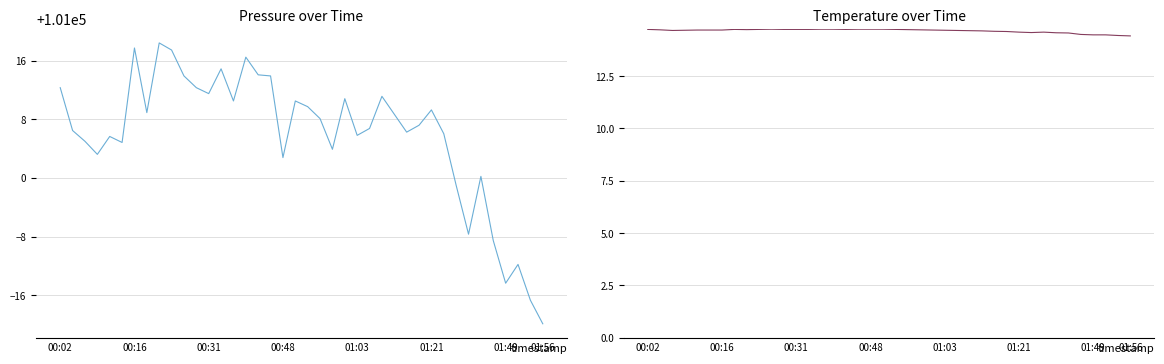

Count the temperature values in the range 14 to 15.

40